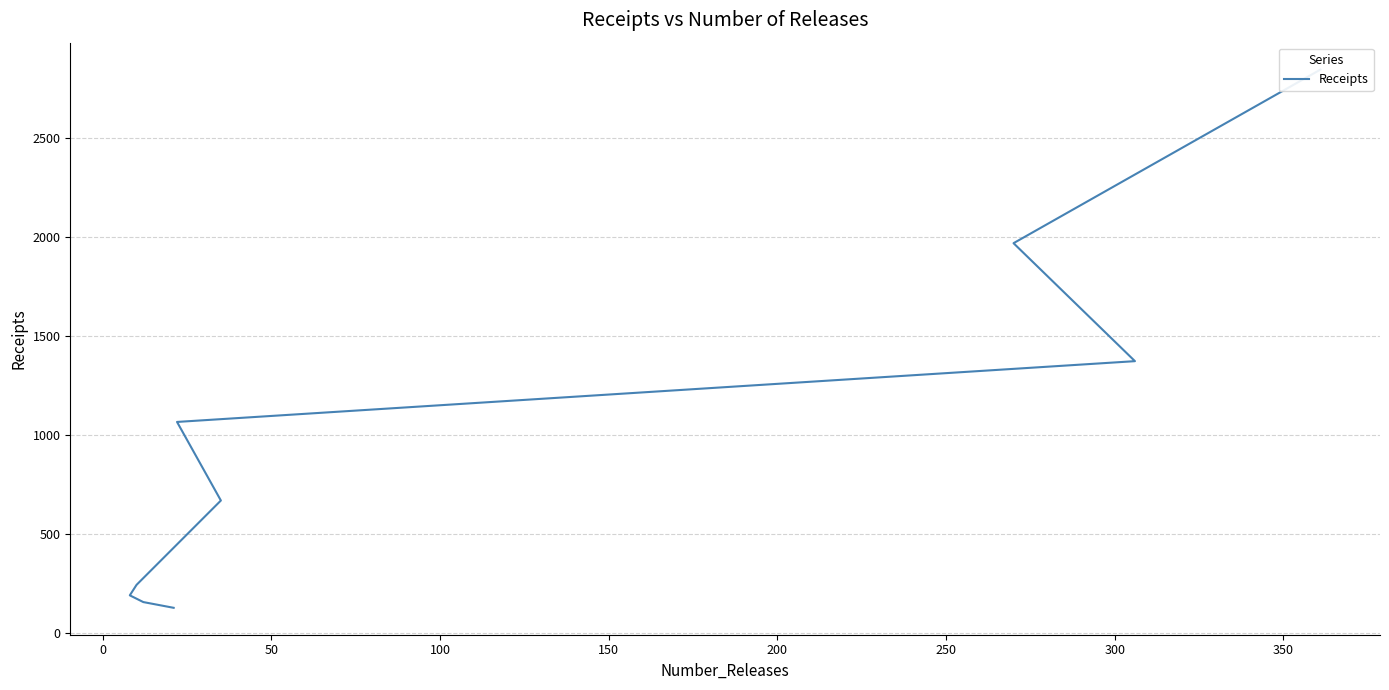

The value at 300 is 250. True or false?

False